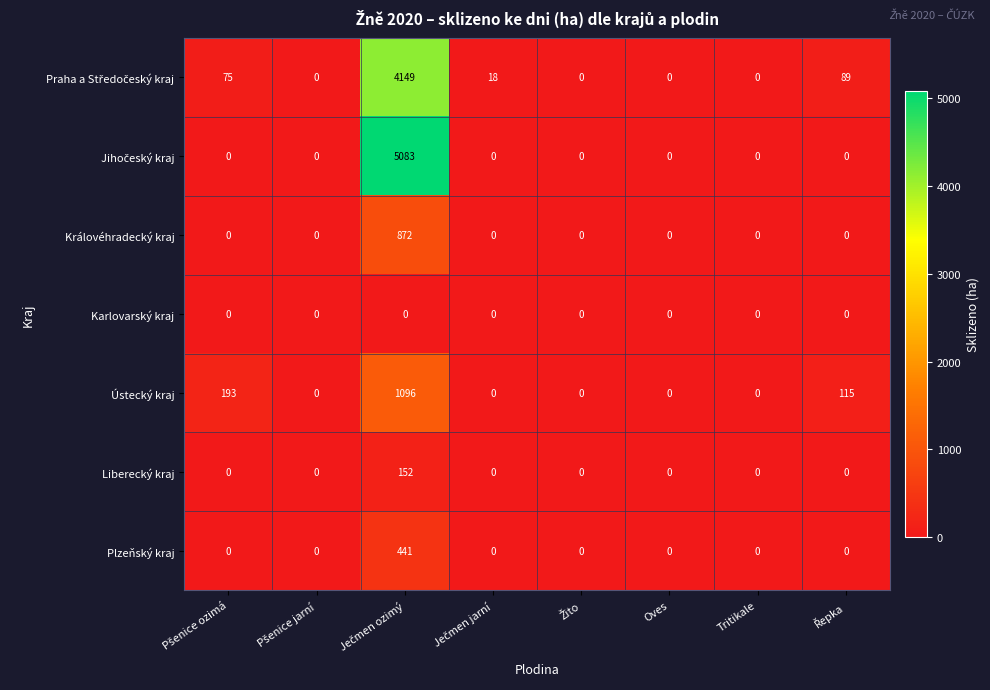

Is it true that Plzeňský kraj equals -192 at Oves?

False